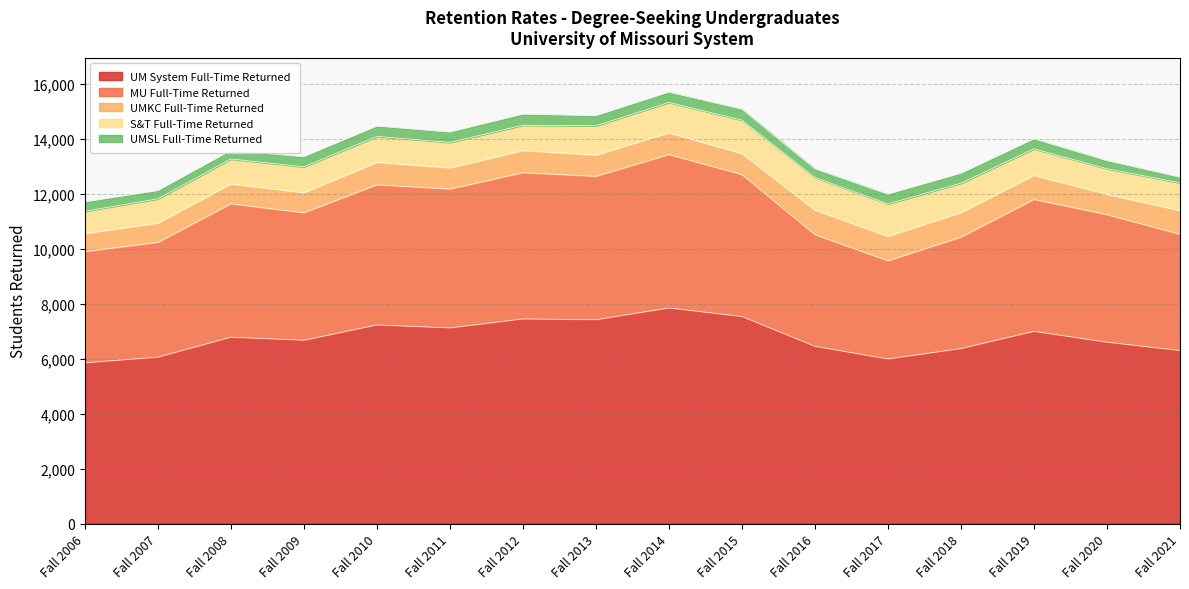

What are all the series names shown in the legend?

UM System Full-Time Returned, MU Full-Time Returned, UMKC Full-Time Returned, S&T Full-Time Returned, UMSL Full-Time Returned